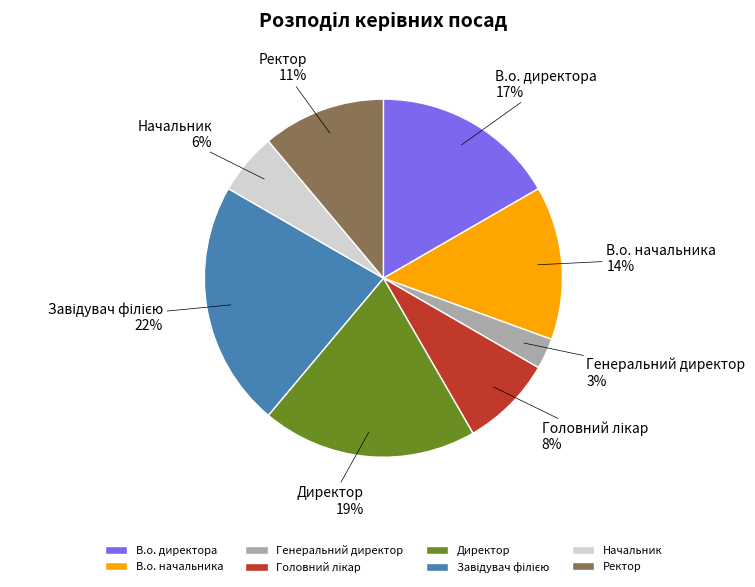

Is the sum of Директор and В.о. начальника greater than half?

No